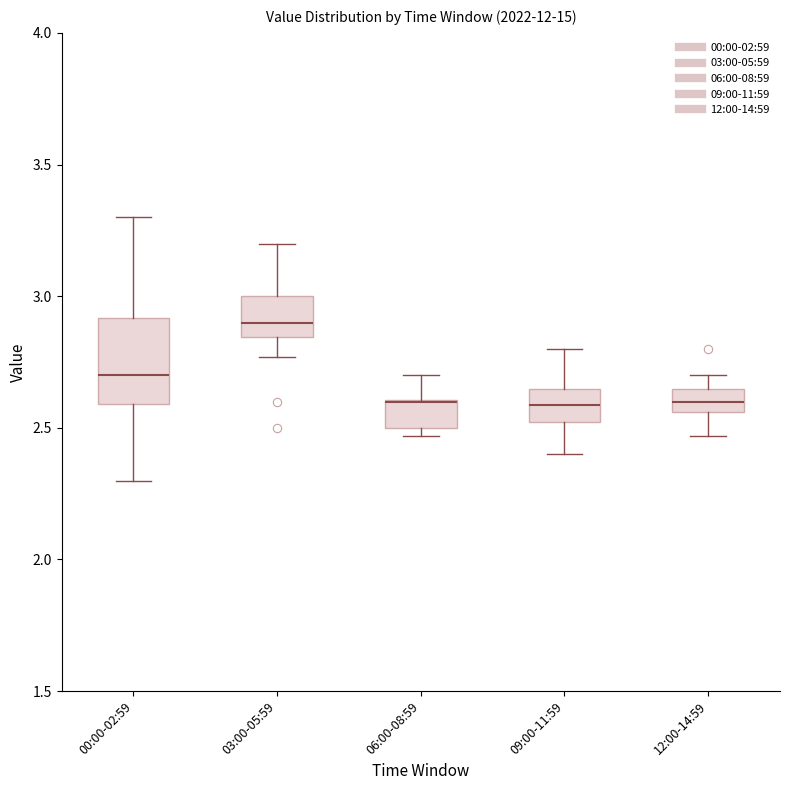

Reading left to right, transcribe this box plot: for each box, give where its median line is, the range the box spans, and where its two whiskers end, as read against the y-axis. The values are not printed on the chart, so give them approximately, as read against the axis.

00:00-02:59: median 2.70, box 2.60 to 2.90, whiskers 2.30 to 3.30
03:00-05:59: median 2.90, box 2.85 to 3.00, whiskers 2.75 to 3.20
06:00-08:59: median 2.60 (drawn on the box's upper edge), box 2.50 to 2.60, whiskers 2.45 to 2.70
09:00-11:59: median 2.60, box 2.50 to 2.65, whiskers 2.40 to 2.80
12:00-14:59: median 2.60, box 2.55 to 2.65, whiskers 2.45 to 2.70